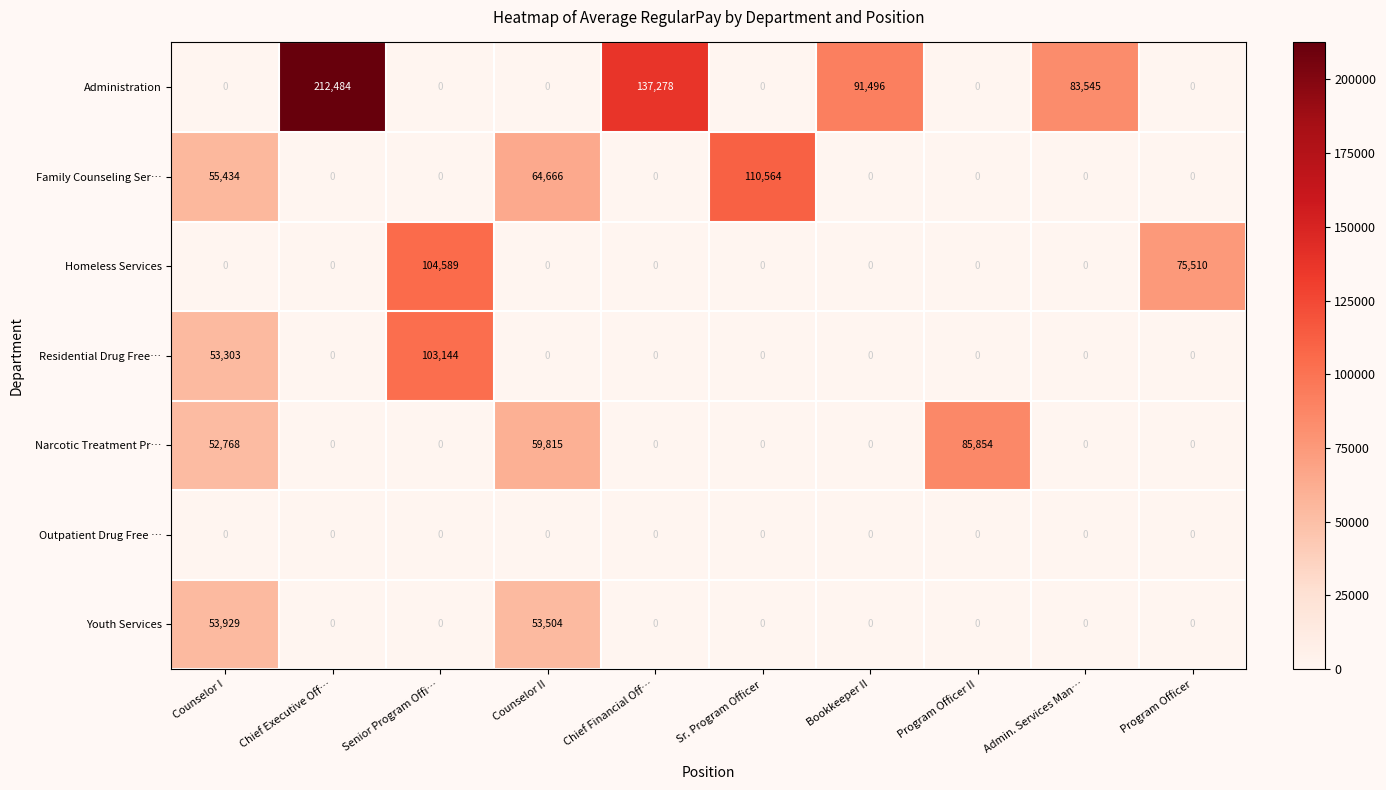

What is the highest value of the Narcotic Treatment Pr… series?

85854